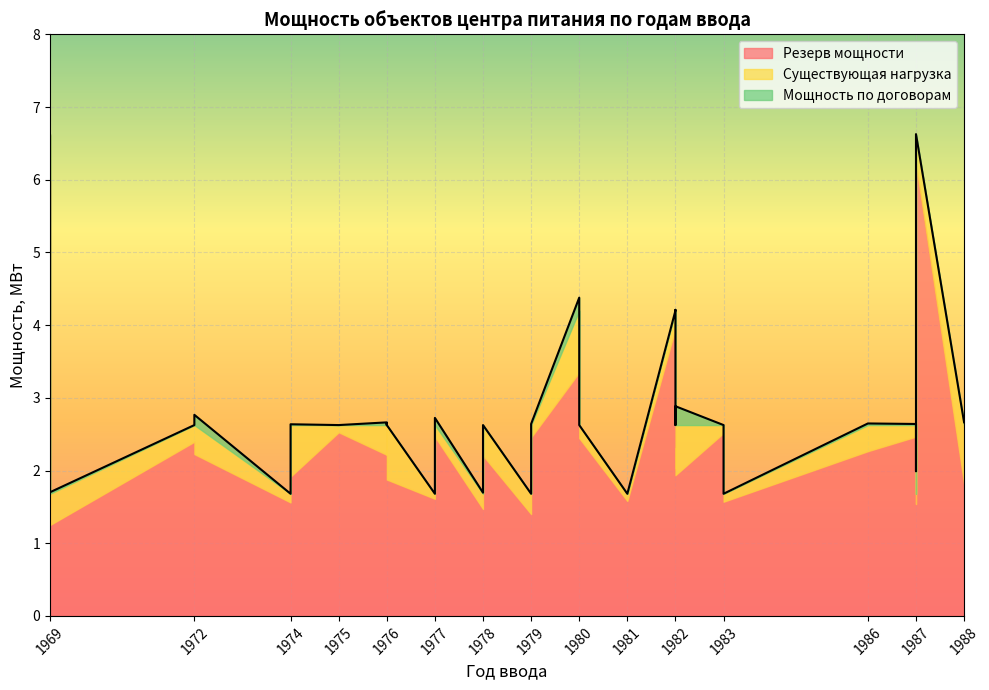

Rank the series by their maximum value, from highest to lowest.

Резерв мощности, Существующая нагрузка, Мощность по договорам